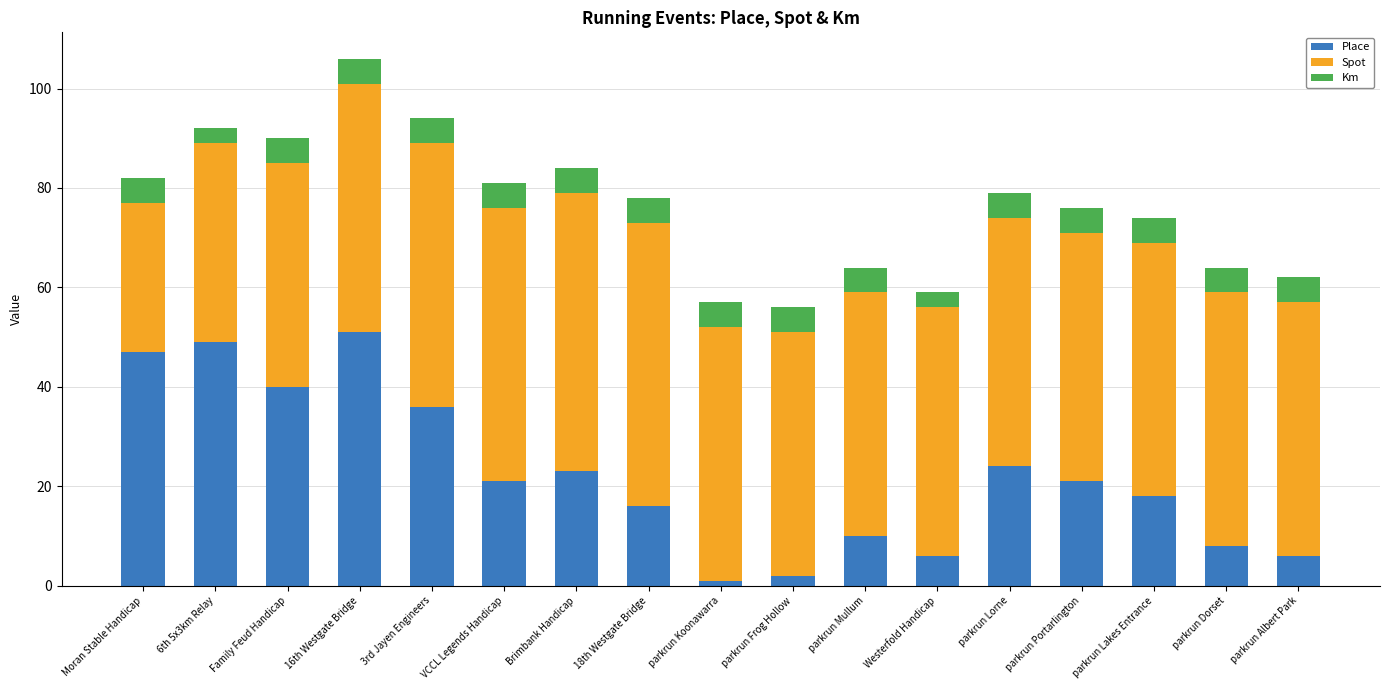

What is the sum of all Place values?

379